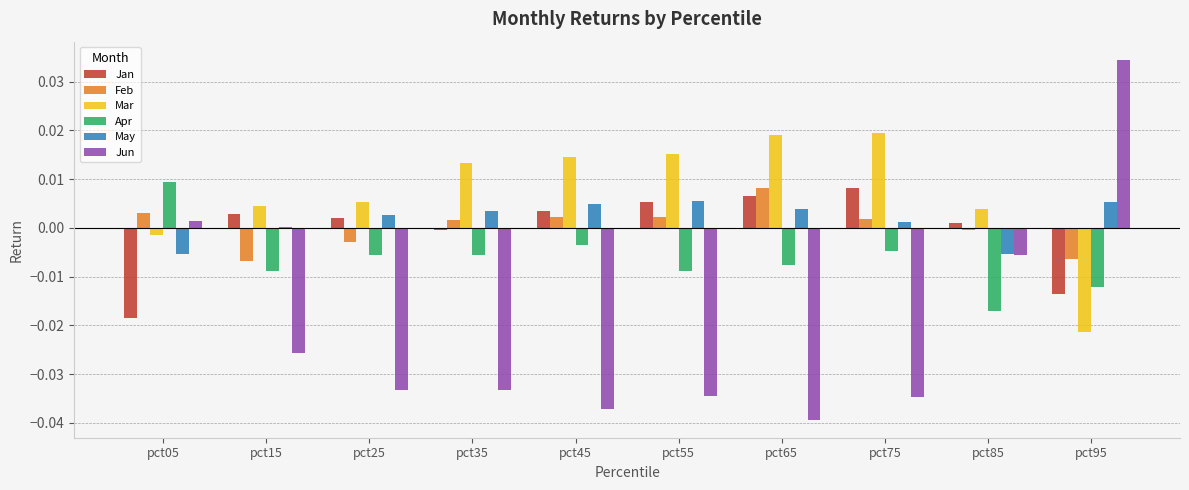

The Apr series shows -0.0 at pct25. True or false?

True